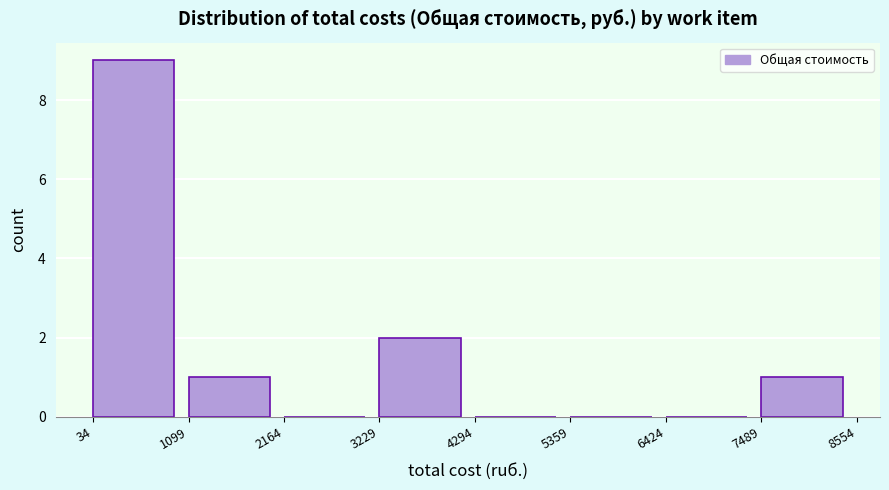

Which range on the x-axis has the tallest bar?

34 to 1099